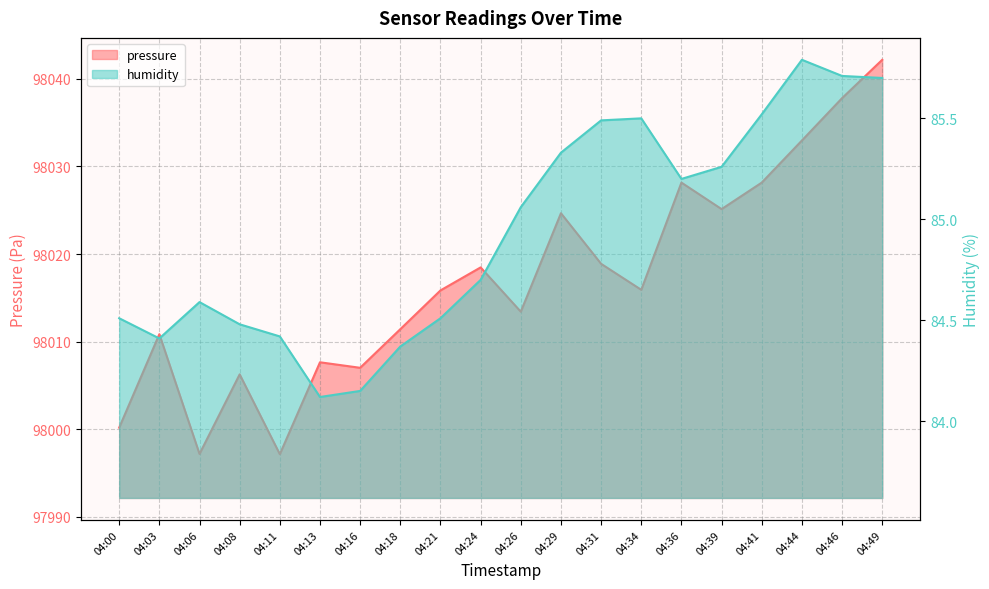

How many data points in humidity are above 85?

10